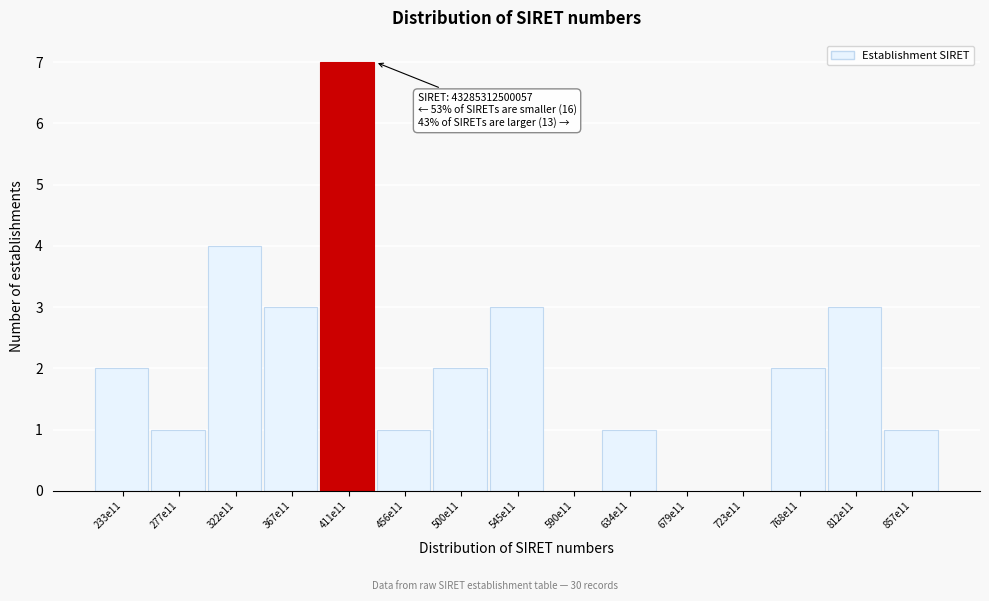

Reading left to right, extract all data points from this chart.

233e11=2	277e11=1	322e11=4	367e11=3	411e11=7	456e11=1	500e11=2	545e11=3	590e11=0	634e11=1	679e11=0	723e11=0	768e11=2	812e11=3	857e11=1